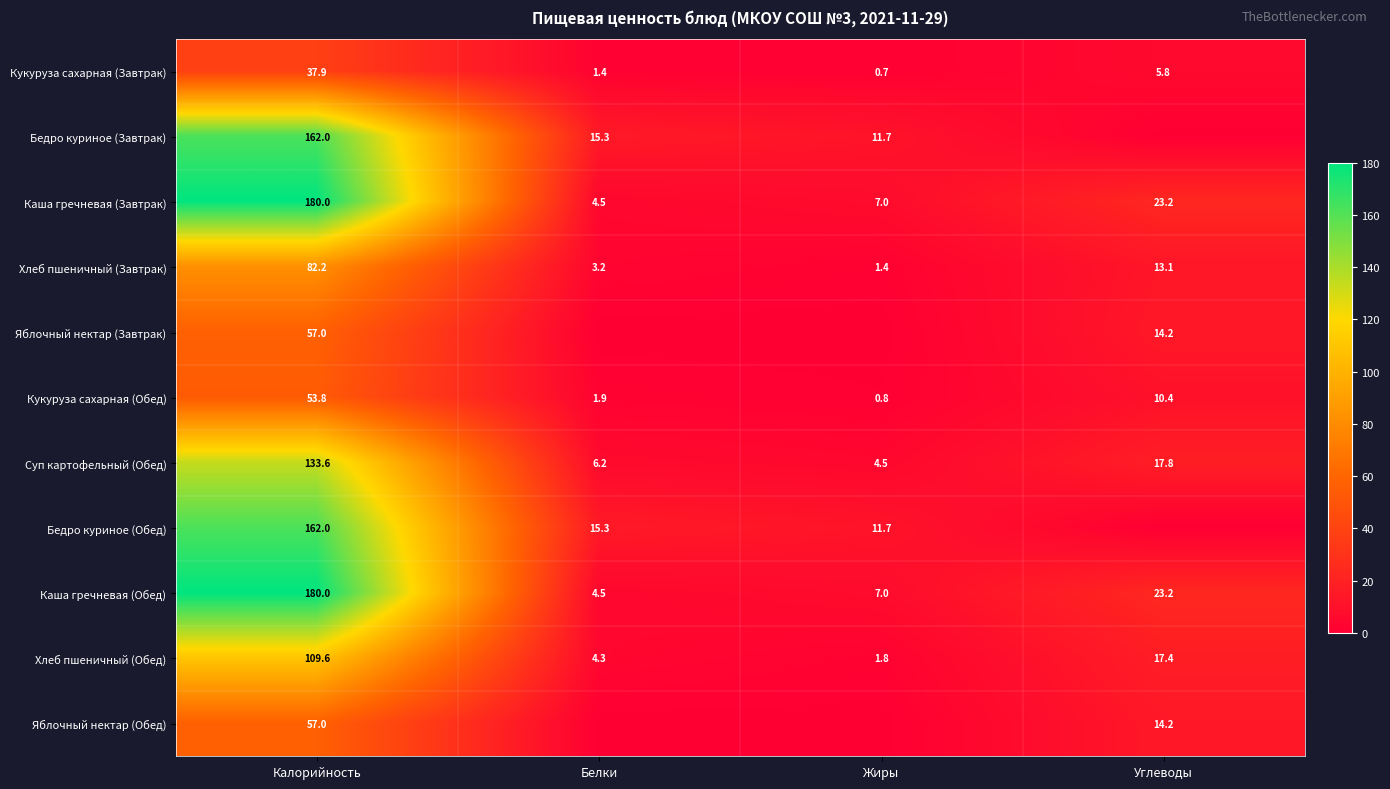

What is the difference between the second highest and minimum values in the Каша гречневая (Завтрак) series?

18.7